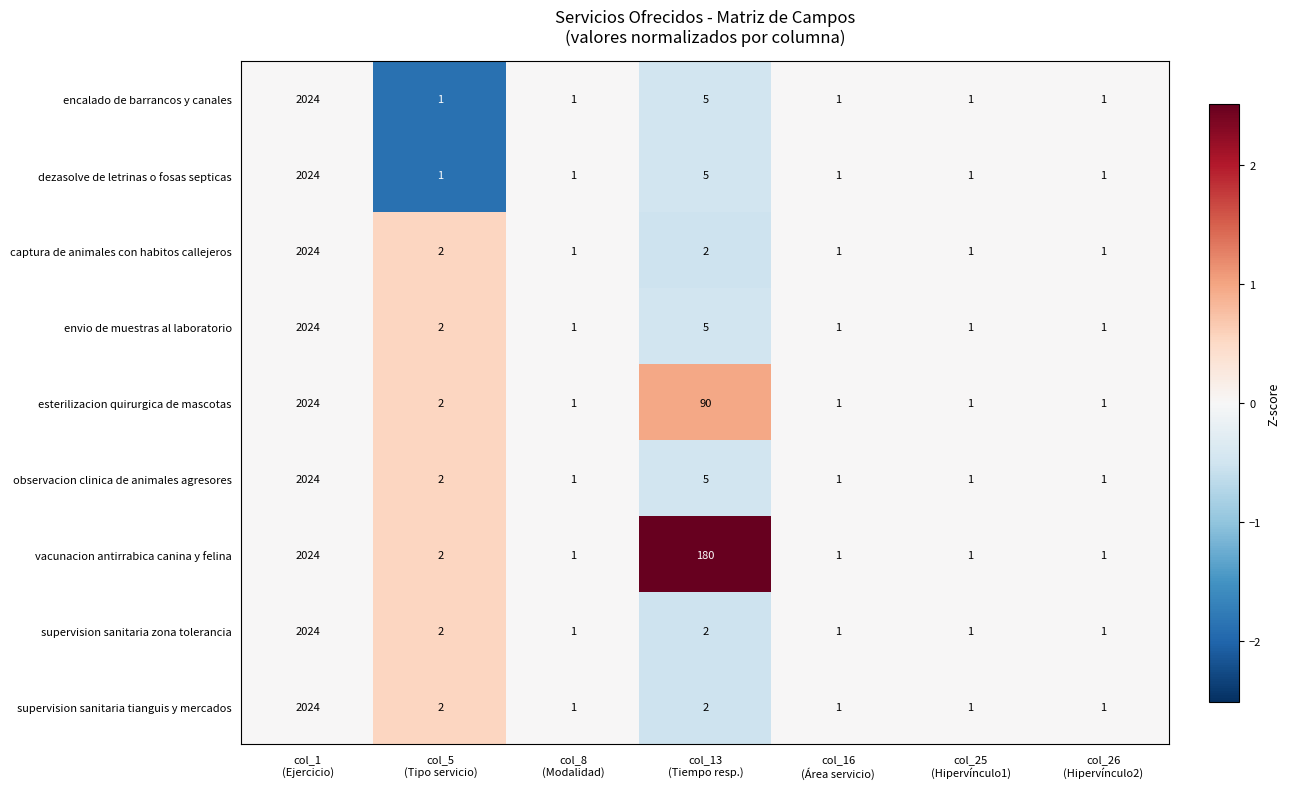

What is the difference between the maximum and second lowest values in the dezasolve de letrinas o fosas septicas series?

2023